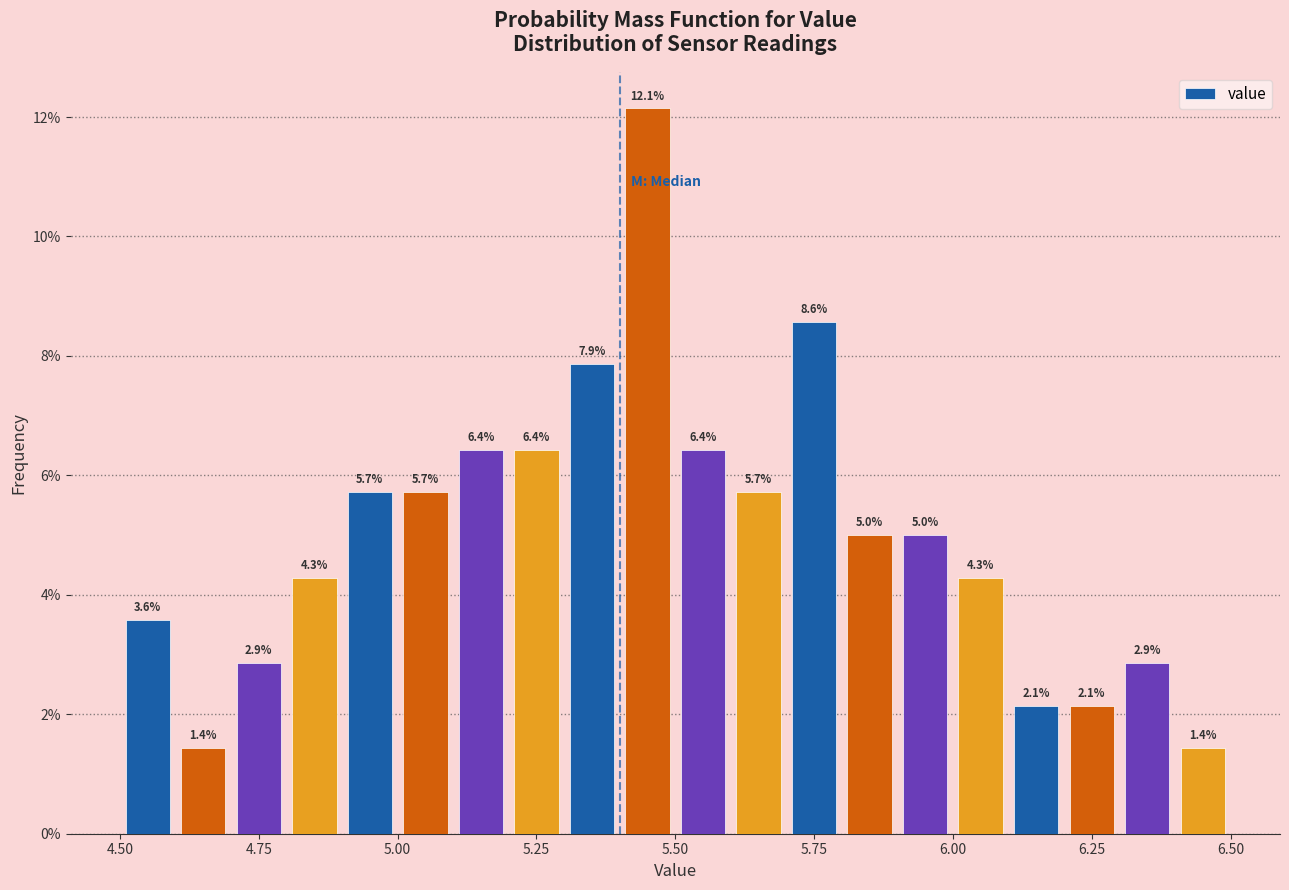

Read against the x-axis, roughly where is the centre of the tallest bar?

5.45